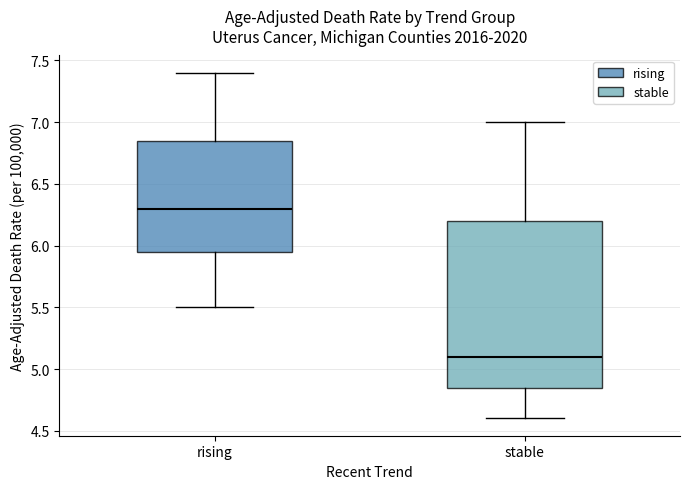

Reading left to right, read every box against the y-axis: the position of its median line, the range the box covers, and the ends of its whiskers. The values are not printed on the chart, so give them approximately, as read against the axis.

rising: median 6.30, box 5.95 to 6.85, whiskers 5.50 to 7.40
stable: median 5.10, box 4.85 to 6.20, whiskers 4.60 to 7.00